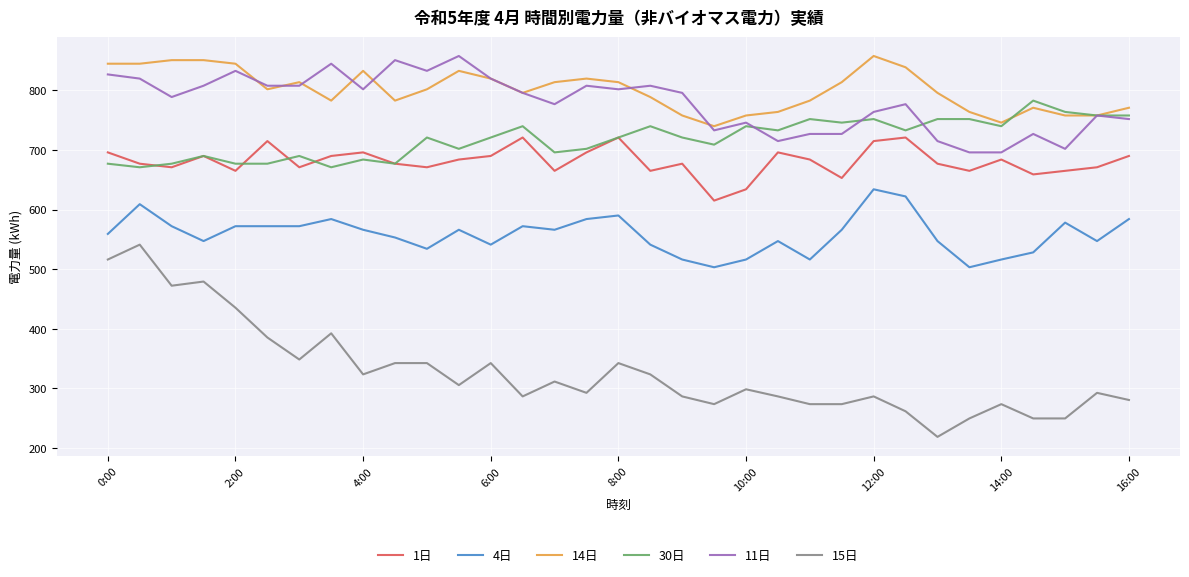

At how many categories does at least one series exceed 728?

33